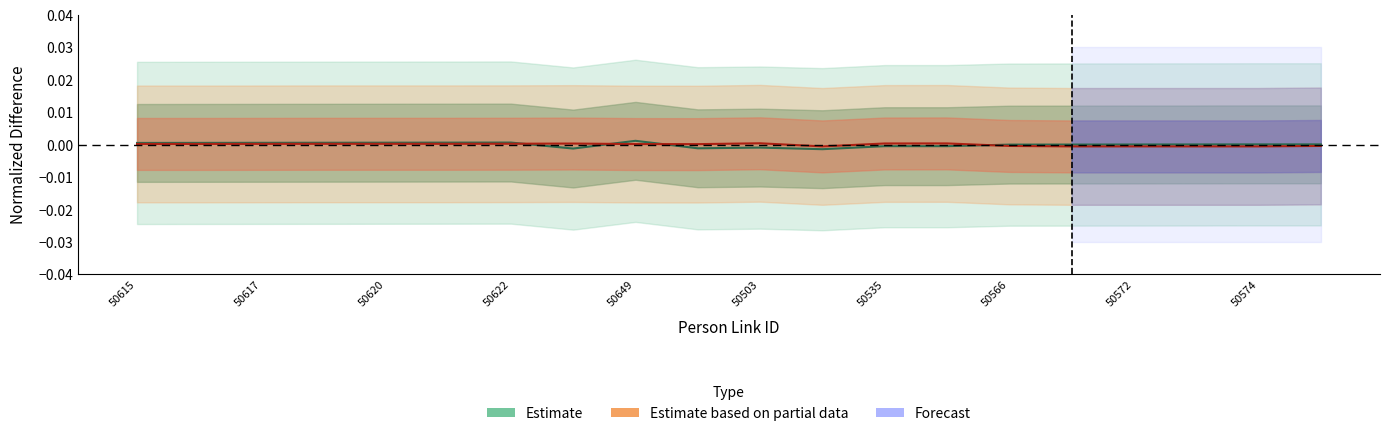

True or false: Person ID has more than 1 interior local peaks.

True